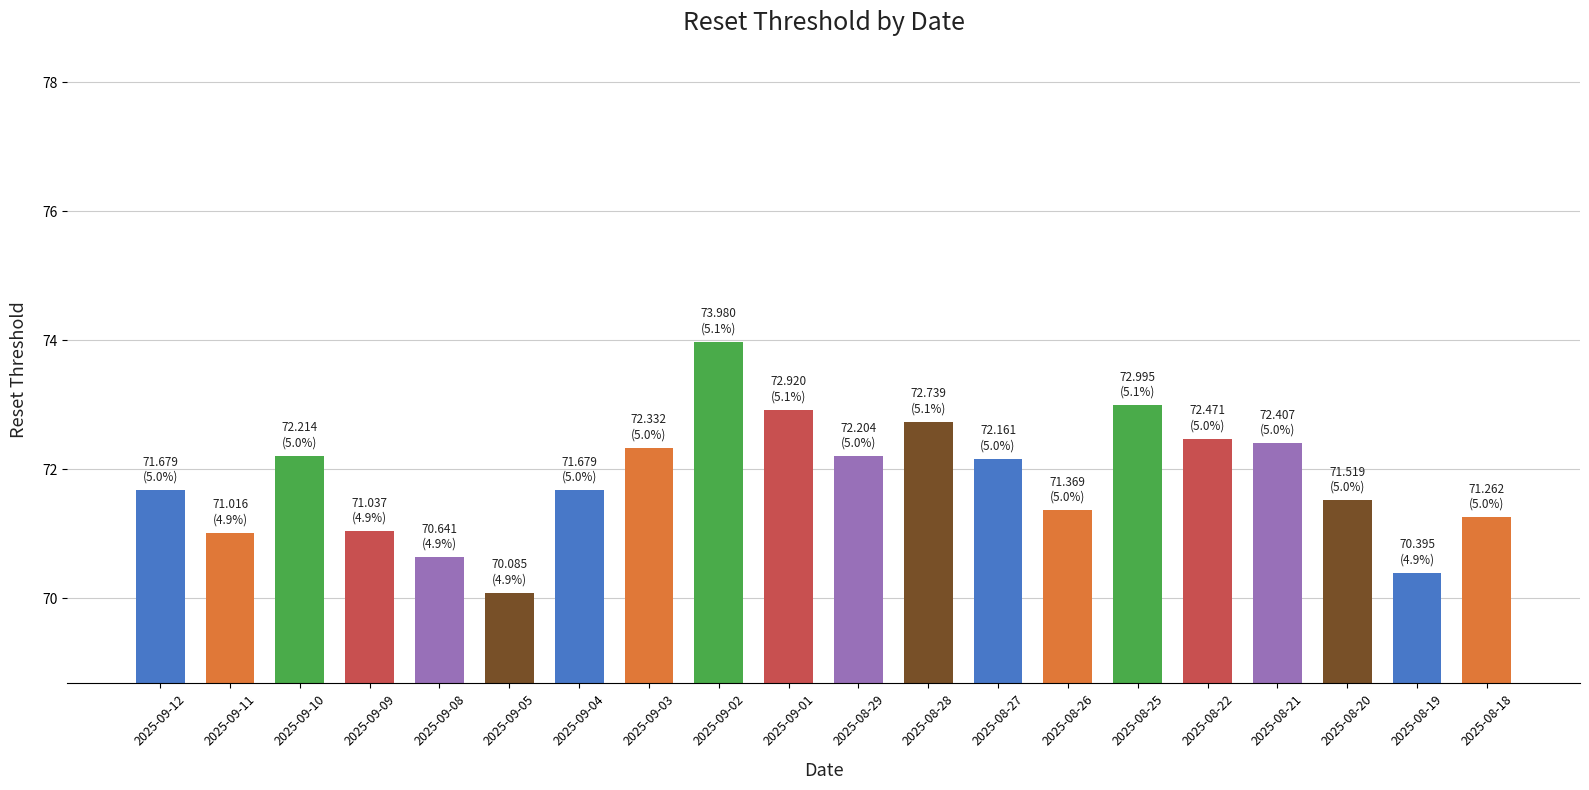

Count the number of values greater than 72.

10